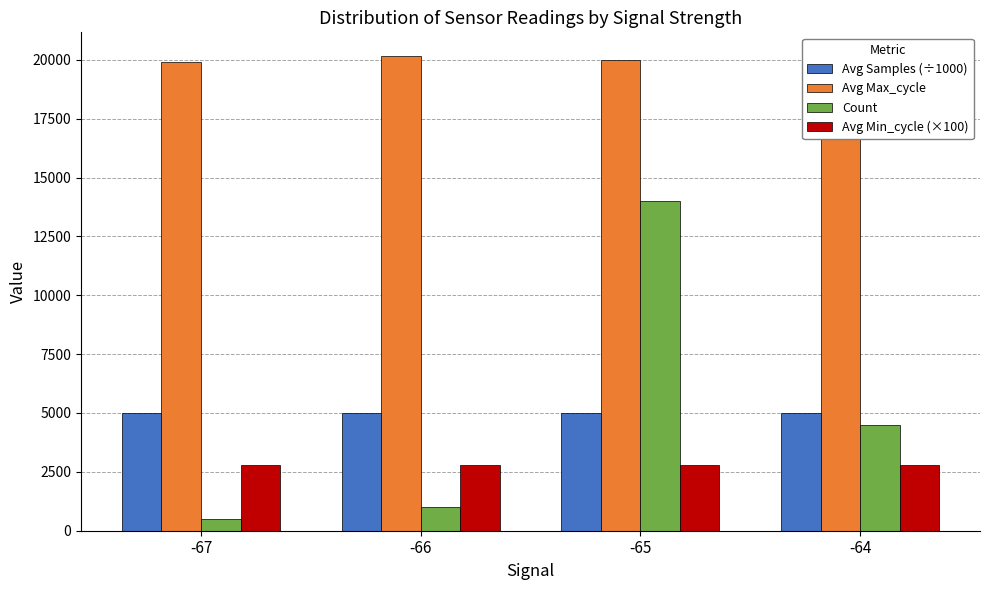

Rank the series by their maximum value, from lowest to highest.

Avg Min_cycle (×100), Avg Samples (÷1000), Count, Avg Max_cycle